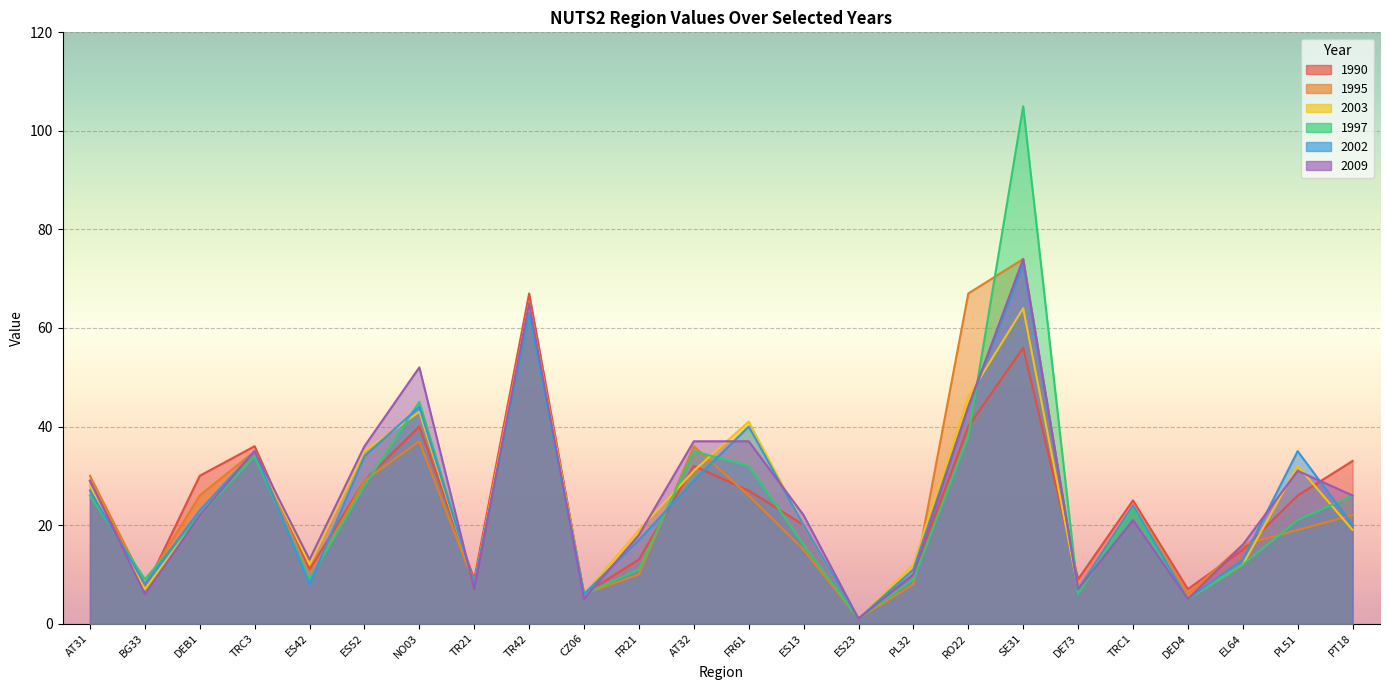

At how many categories does at least one series exceed 27?

12